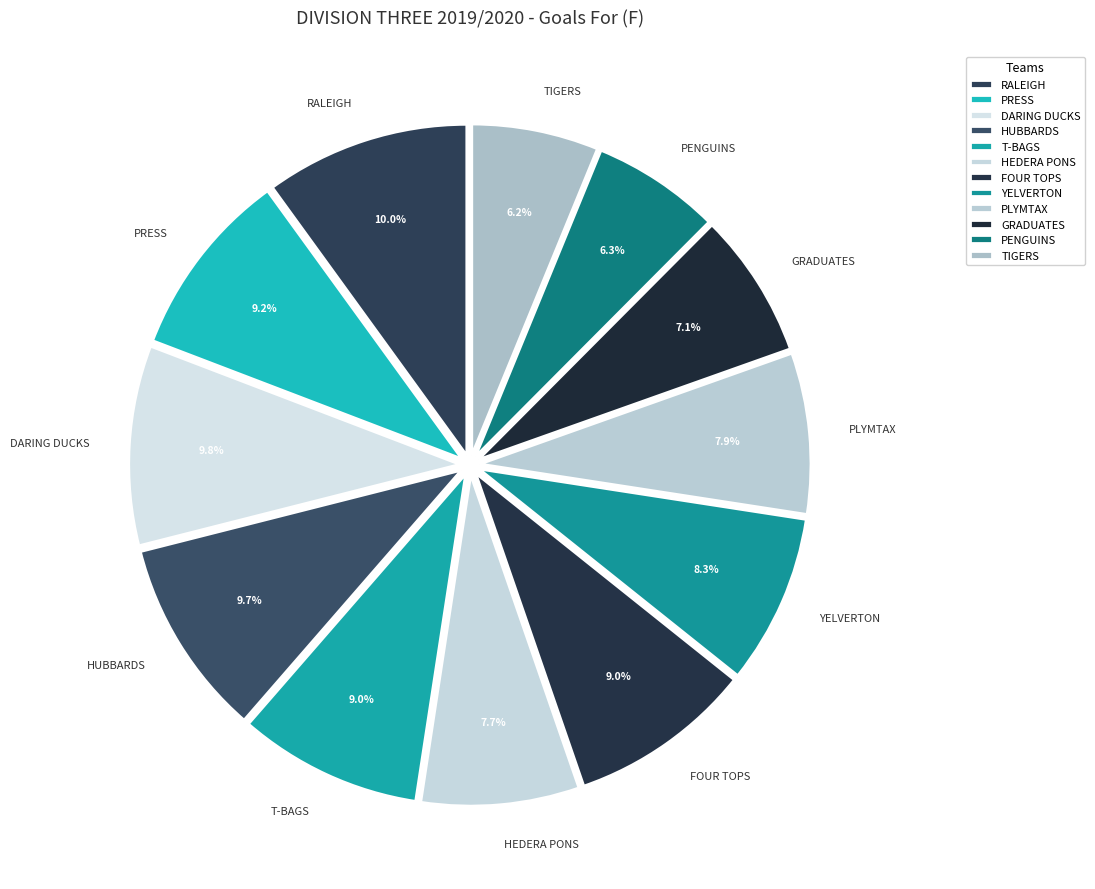

Is it true that PRESS is 1% of the pie?

False